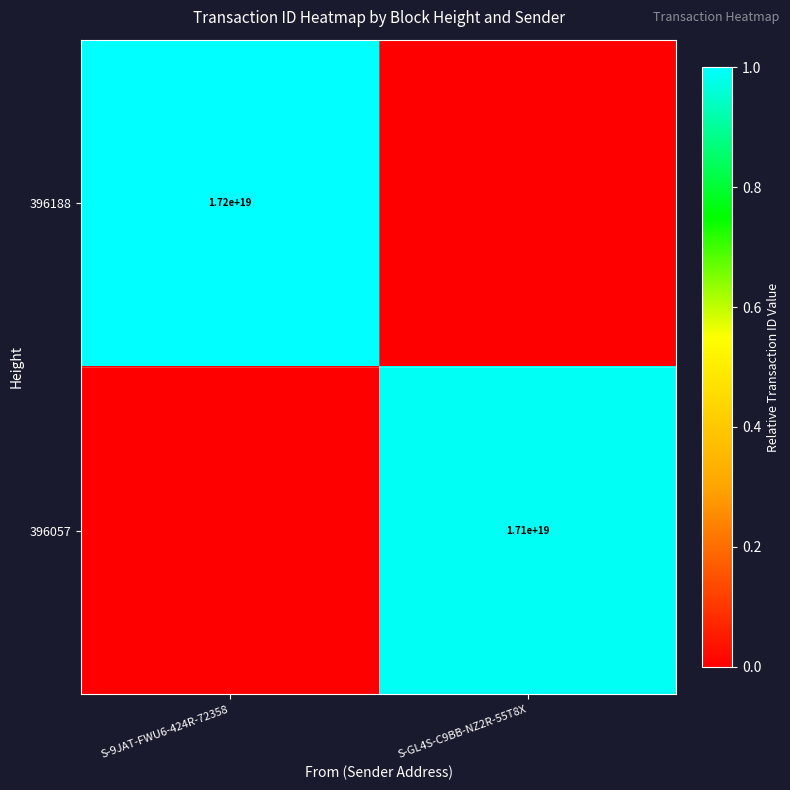

True or false: 396057 has a value of 17100000000000000000 at S-GL4S-C9BB-NZ2R-55T8X.

True